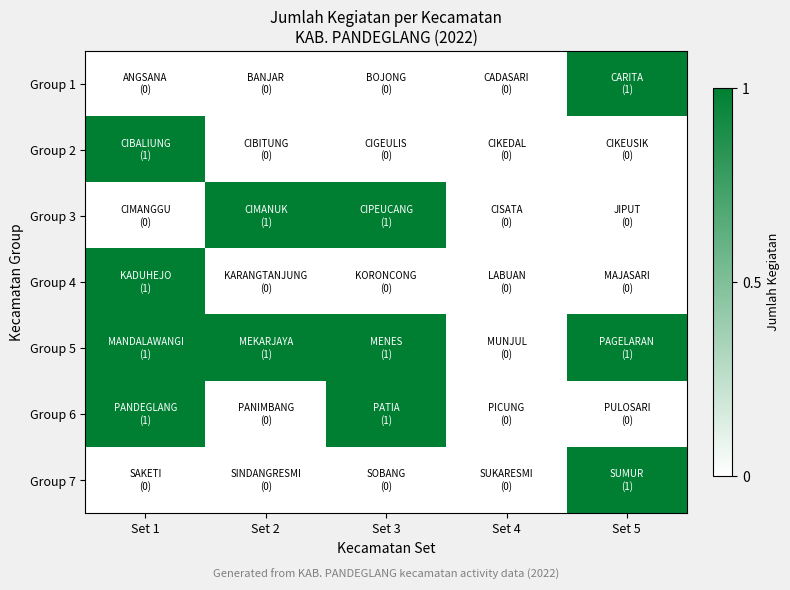

Count the number of categories in the chart.

5